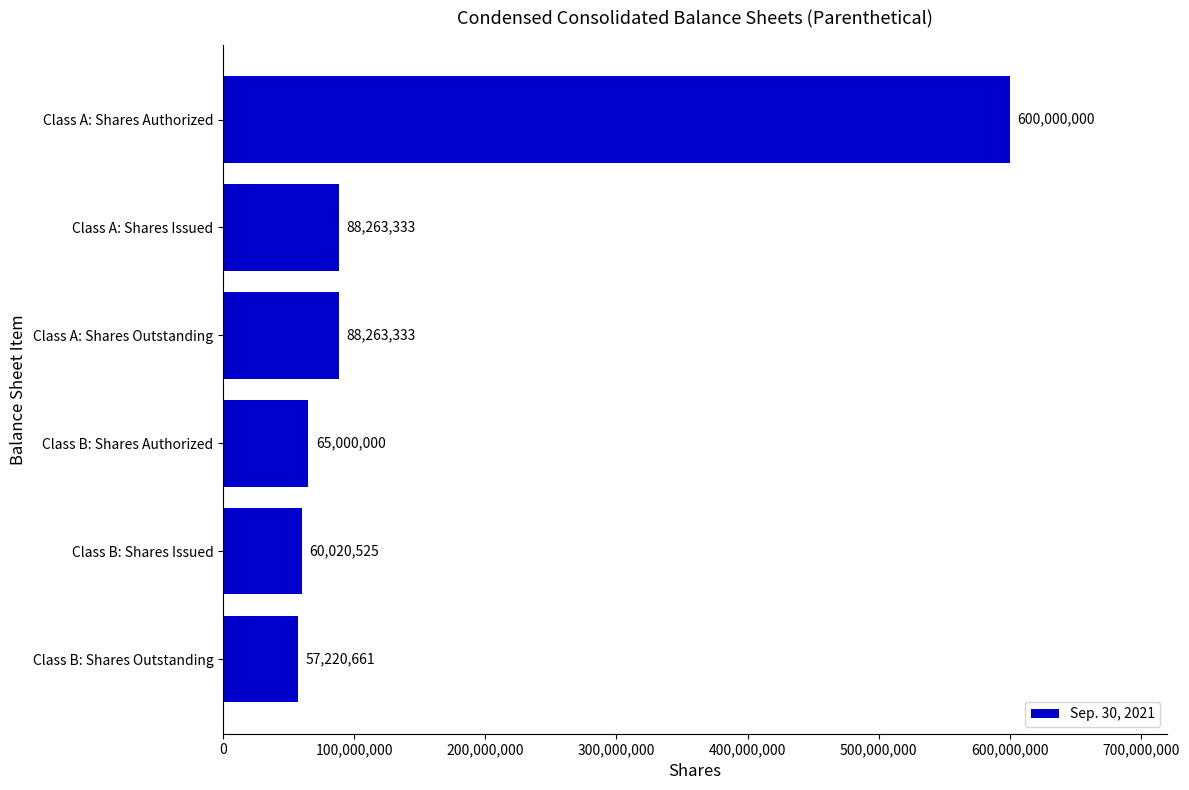

The chart shows a value of 40051731 at Class A: Shares Issued. True or false?

False